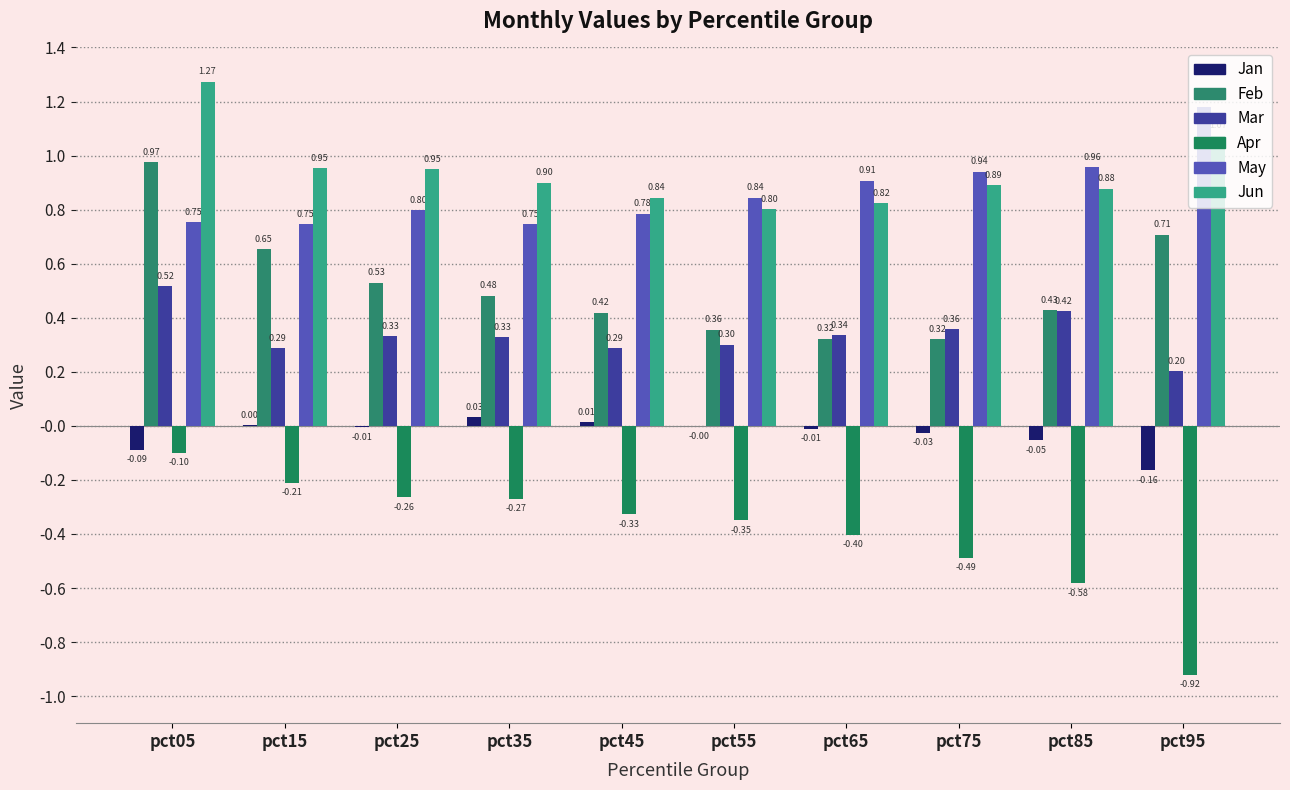

What is the difference between the maximum and second lowest values in the May series?

0.4